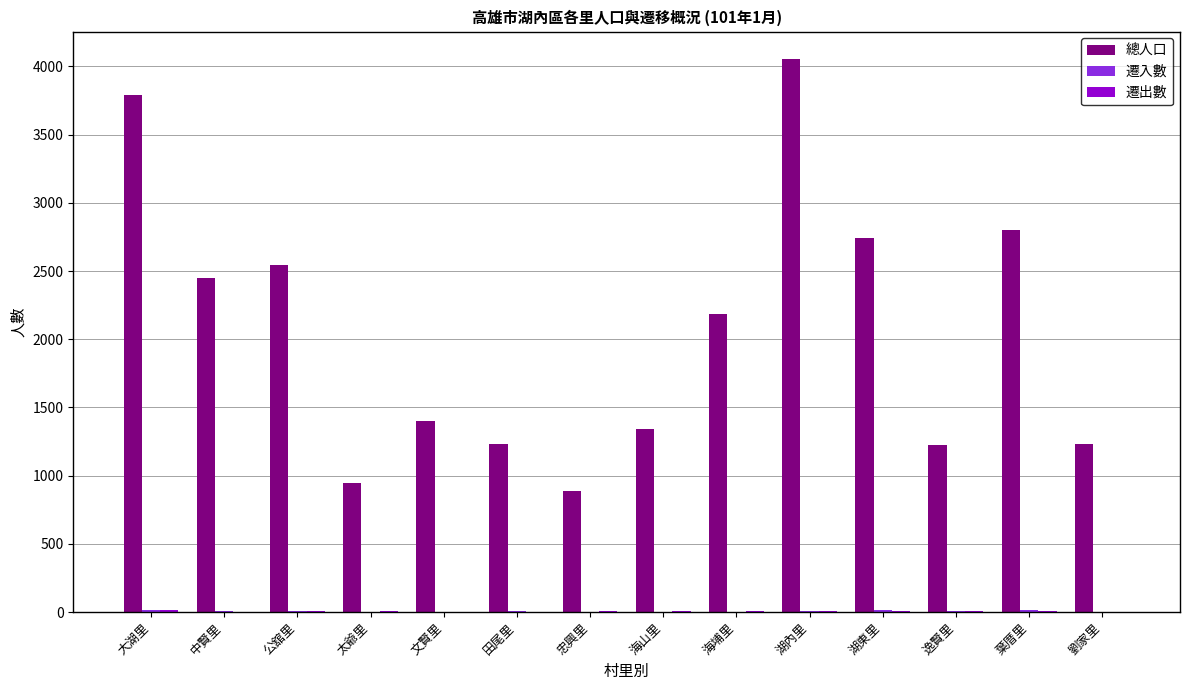

Count the number of data series in this chart.

3